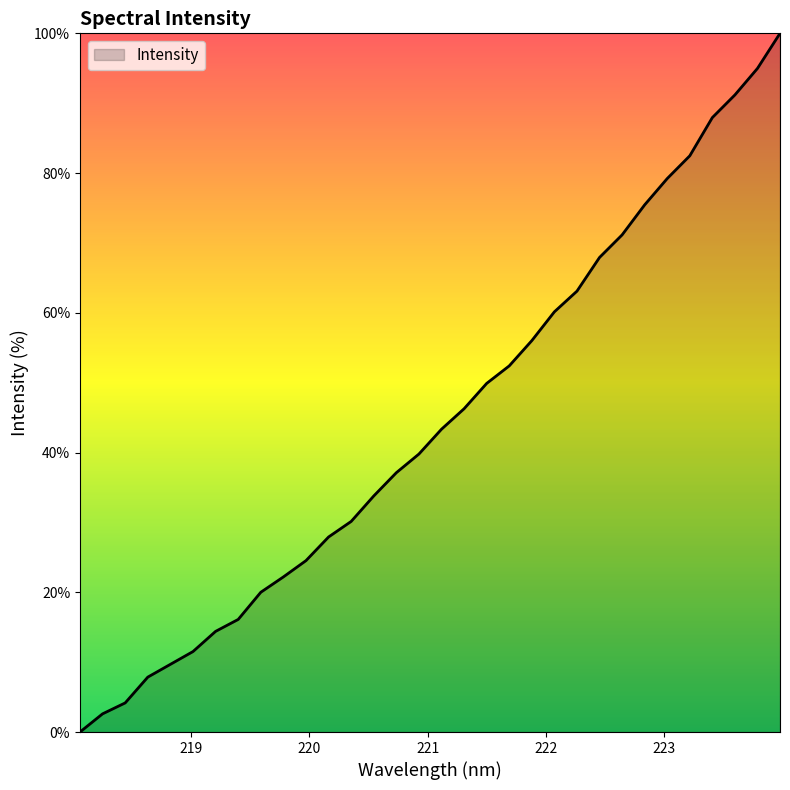

What is the difference between the maximum and minimum values?

100.0